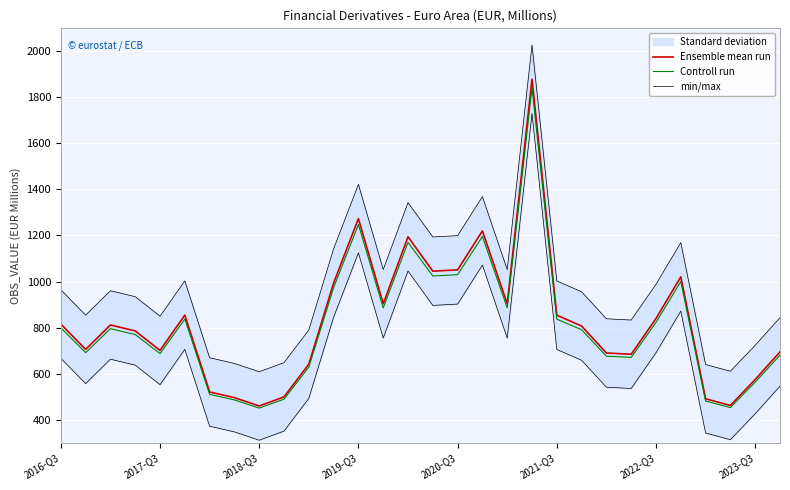

Reading left to right, what are all the values shown in this chart?

Ensemble mean run: 815.2	705.0	811.2	785.3	700.6	854.0	520.0	495.4	459.2	498.7	640.9	993.5	1273.4	903.2	1194.2	1044.9	1050.6	1219.9	903.2	1878.9	853.6	806.5	689.3	683.9	839.3	1020.4	490.5	461.5	574.3	694.2
Controll run: 798.9	690.9	795.0	769.6	686.6	836.9	509.6	485.5	450.0	488.7	628.0	973.7	1247.9	885.2	1170.3	1024.0	1029.6	1195.5	885.1	1841.4	836.5	790.4	675.6	670.2	822.5	999.9	480.7	452.2	562.8	680.3
min/max: 963.9	853.7	959.9	934.0	849.3	1002.7	668.7	644.2	607.9	647.4	789.6	1142.2	1422.1	1051.9	1342.9	1193.6	1199.3	1368.7	1051.9	2027.7	1002.3	955.3	838.1	832.6	988.0	1169.1	639.2	610.2	723.0	842.9